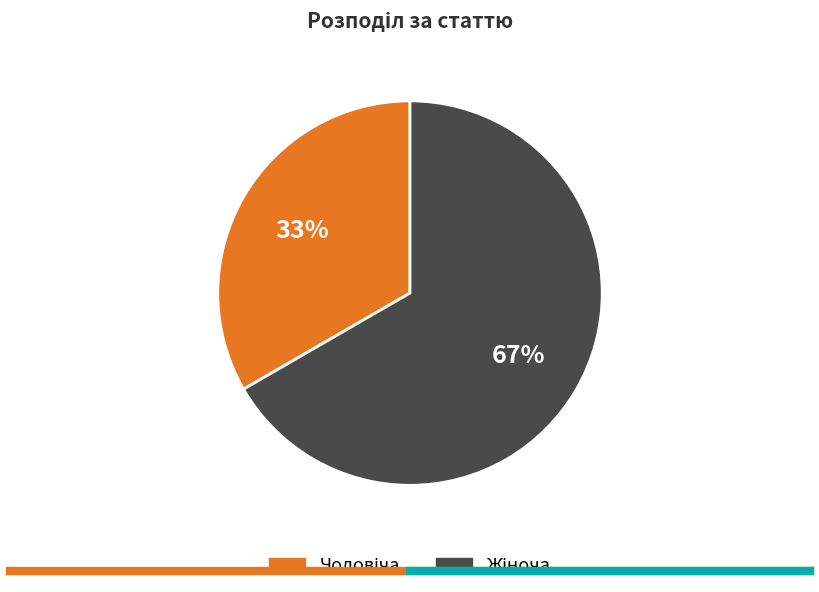

How many slices are in this pie chart?

2